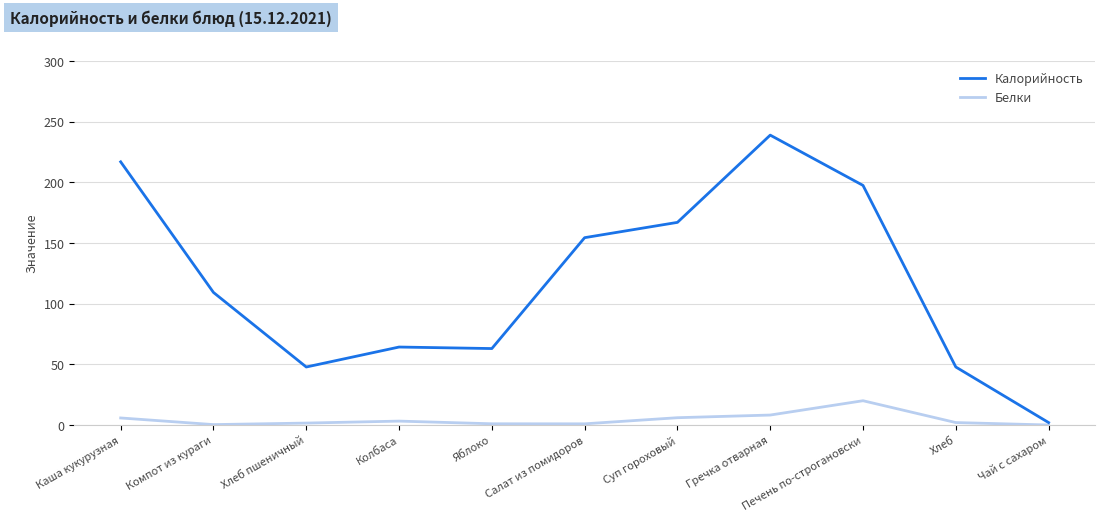

At which label is Калорийность closest to 120?

Компот из кураги